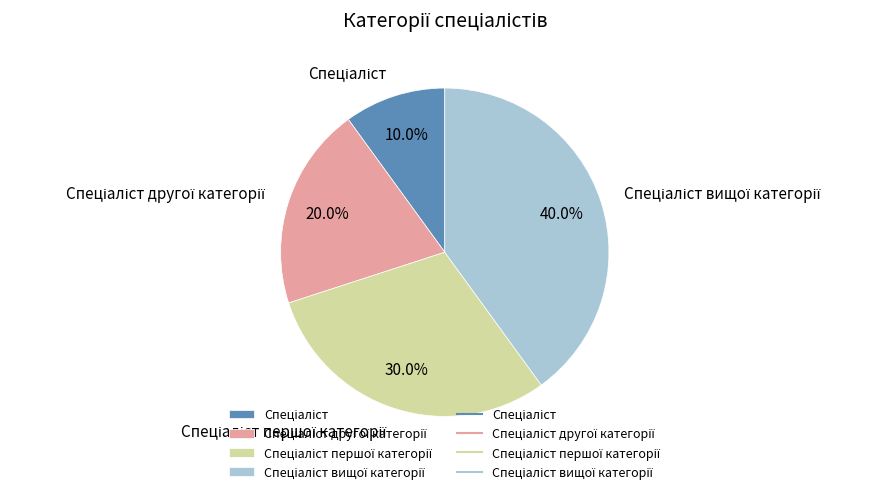

Is there a majority slice in this chart?

No